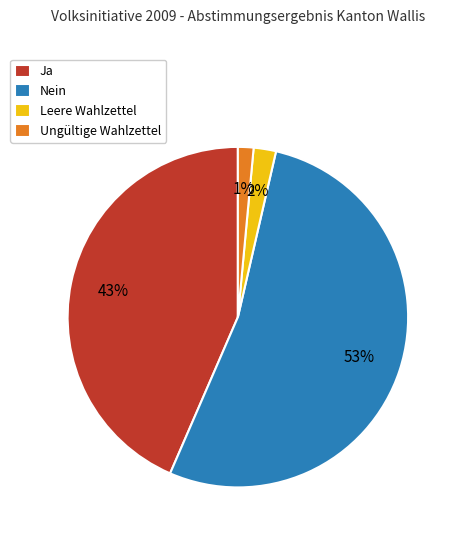

To the nearest percent, what percentage of the pie is Ja?

43%